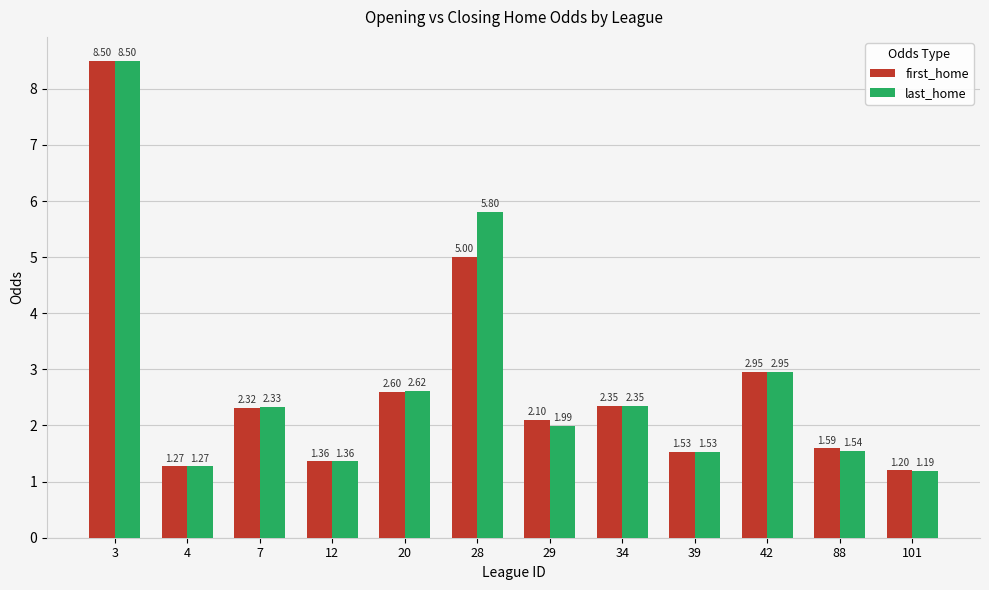

What is the difference between the second highest and minimum values in the first_home series?

3.8